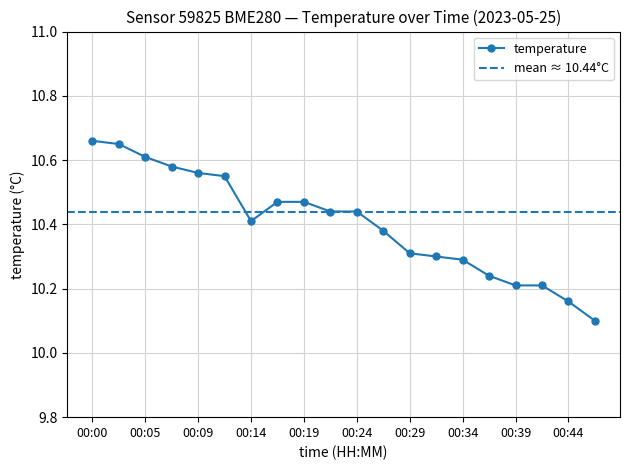

Reading left to right, what are all the values shown in this chart?

00:00=10.7	00:02=10.7	00:05=10.6	00:07=10.6	00:09=10.6	00:12=10.6	00:14=10.4	00:17=10.5	00:19=10.5	00:22=10.4	00:24=10.4	00:26=10.4	00:29=10.3	00:31=10.3	00:34=10.3	00:36=10.2	00:39=10.2	00:41=10.2	00:44=10.2	00:46=10.1